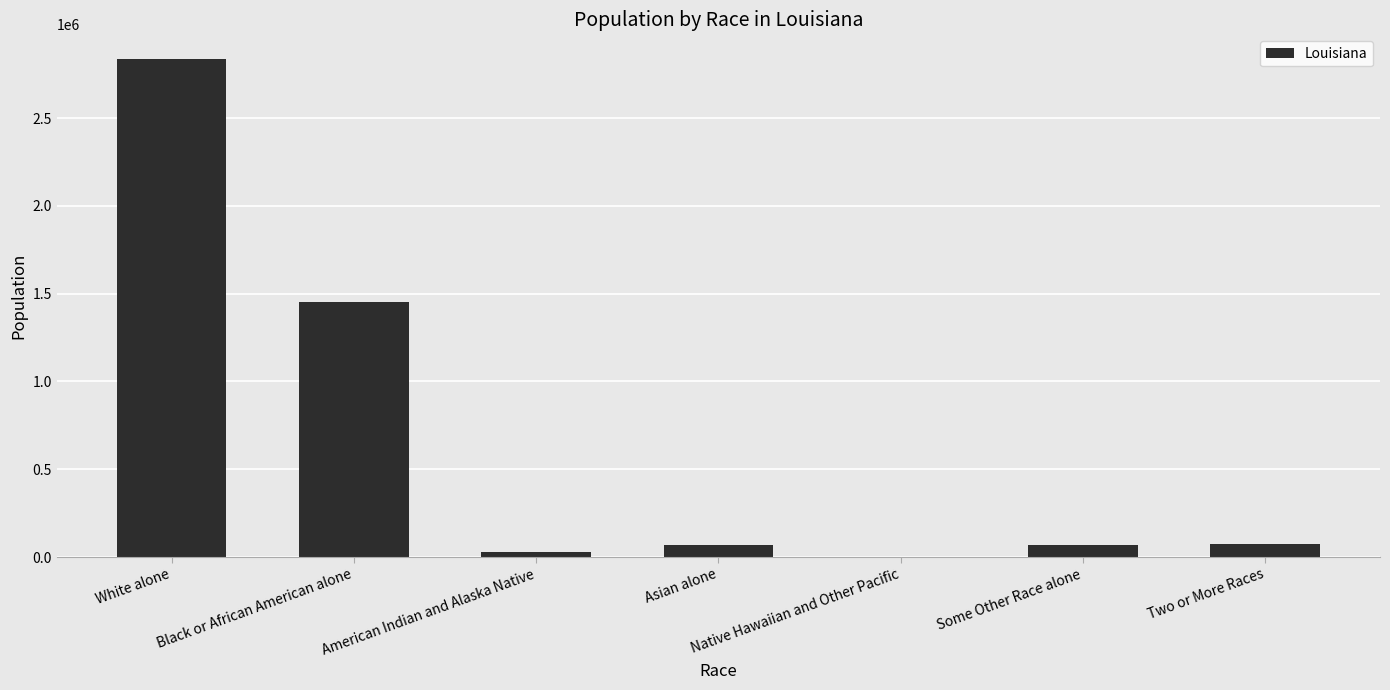

Between Some Other Race alone and Black or African American alone, which is larger?

Black or African American alone